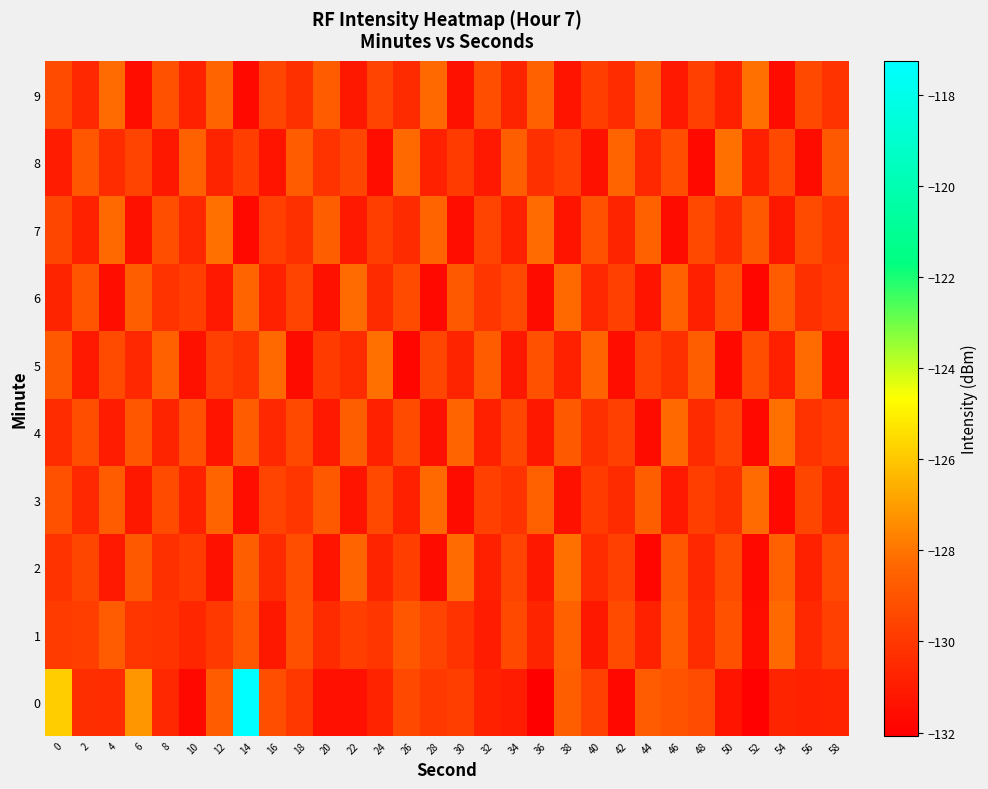

List the series in order of their peak value, lowest first.

1, 3, 6, 2, 4, 5, 7, 8, 9, 0